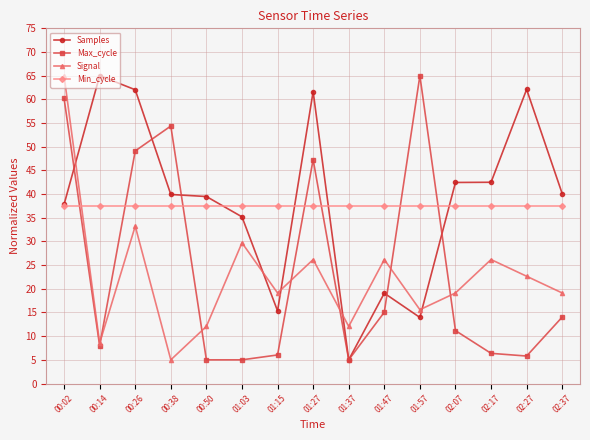

Count the number of data series in this chart.

4